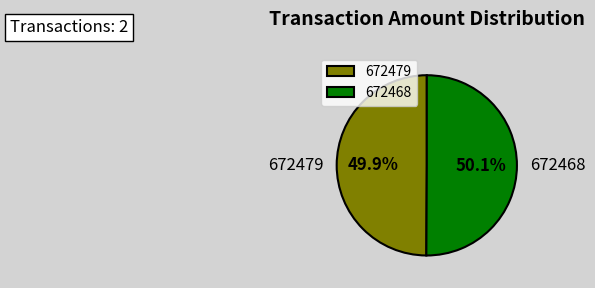

To the nearest percent, what is the average slice percentage?

50%